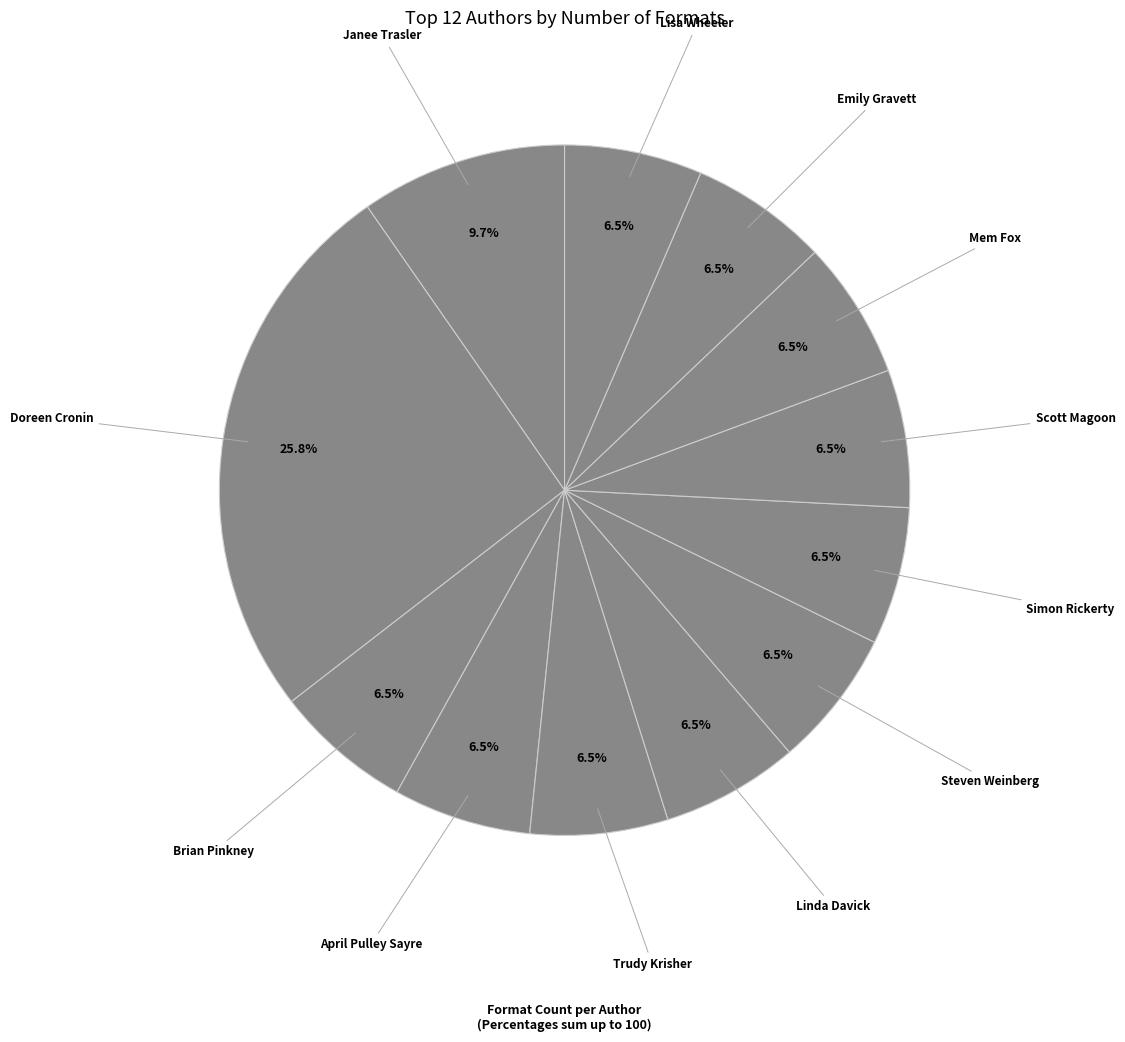

How many segments does this pie chart have?

12